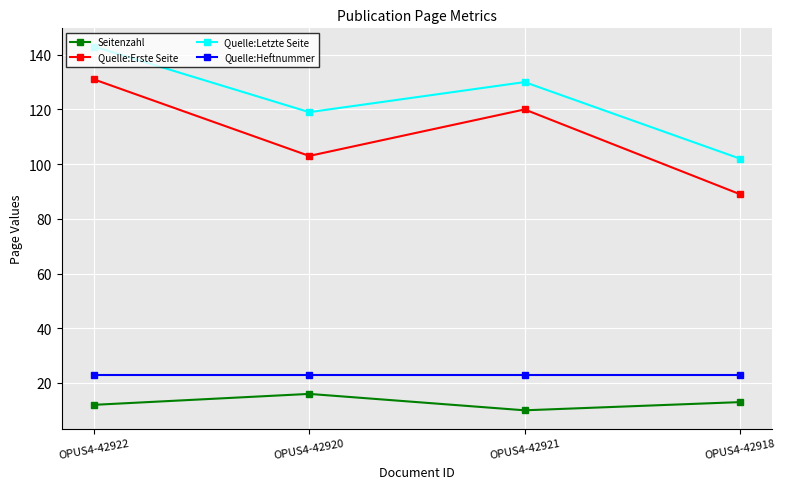

What is the smallest value displayed?

10